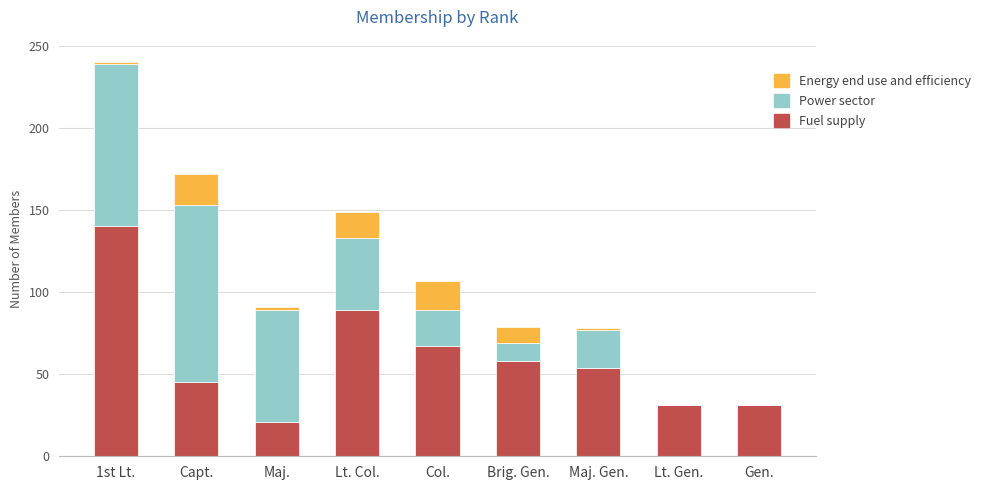

Is it true that Fuel supply equals 31 at Lt. Gen.?

True